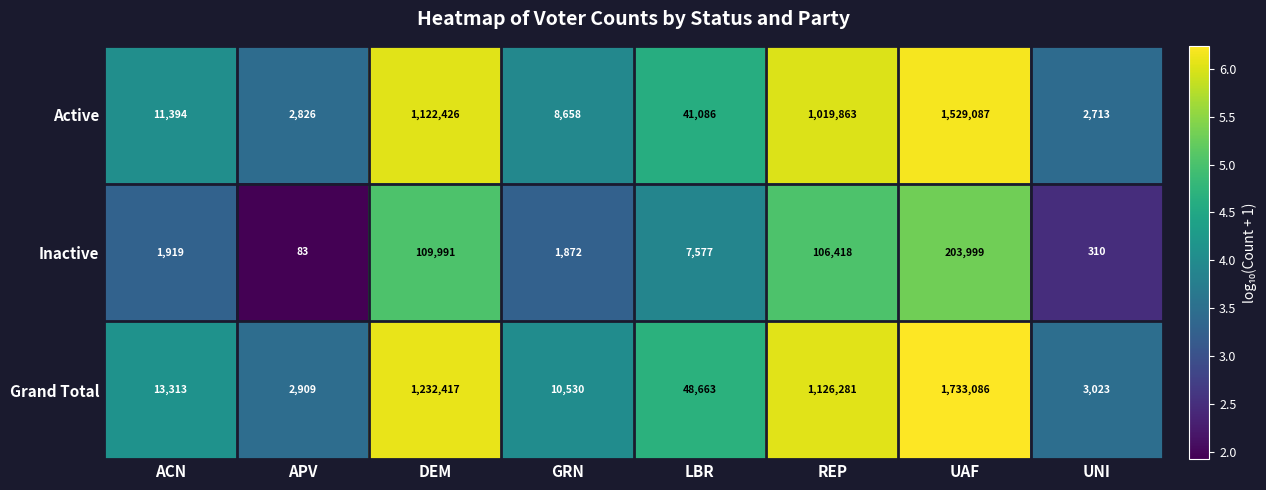

The value of Grand Total at UAF is 3012525. True or false?

False